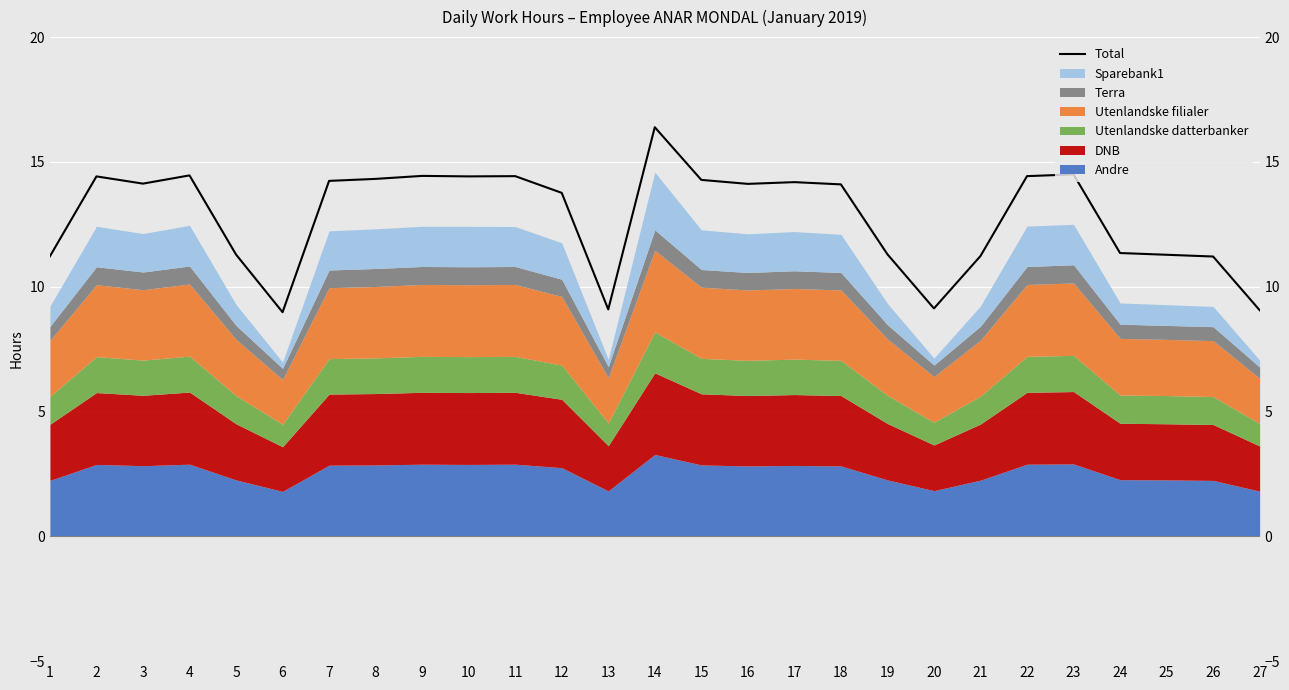

The chart shows a value of 4.3 at 26. True or false?

False